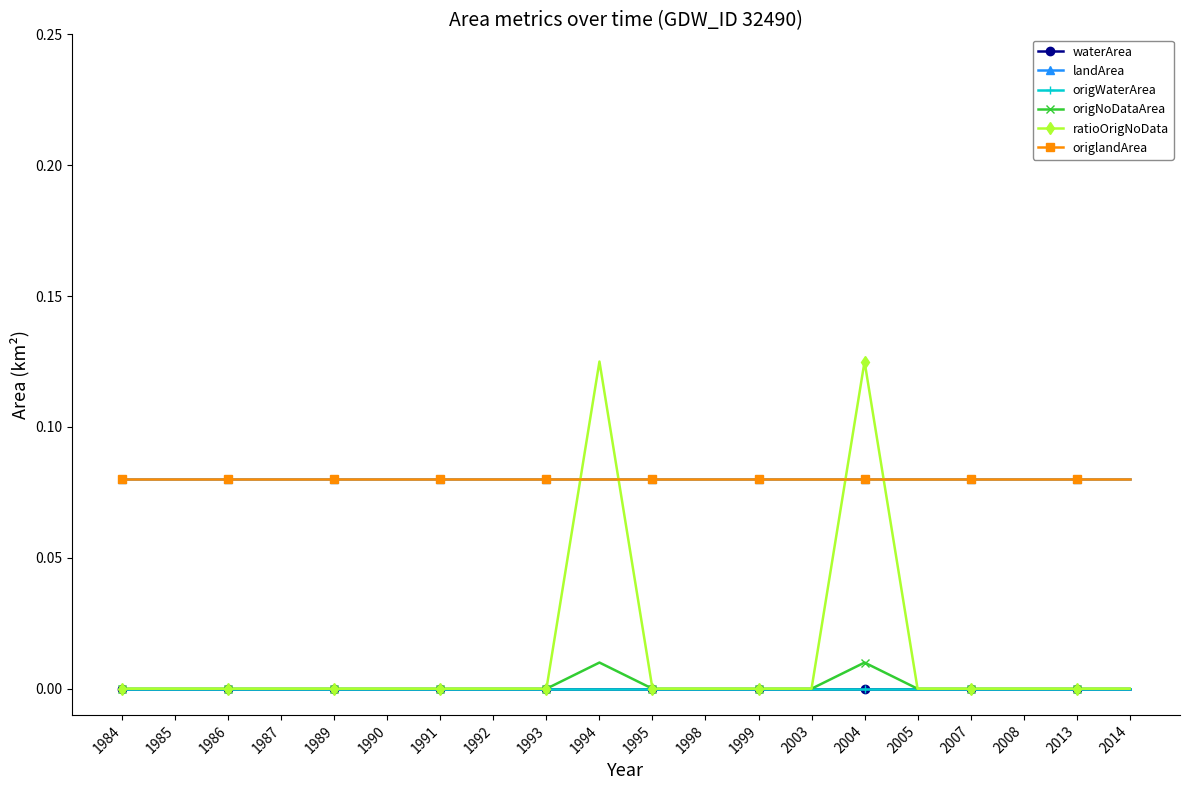

Does the chart display data point markers on the line(s)?

Yes